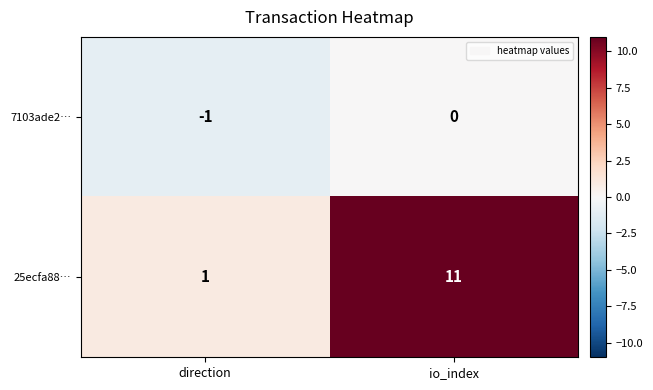

Reading right to left, extract all data points from this chart.

7103ade2…: 0	-1
25ecfa88…: 11	1